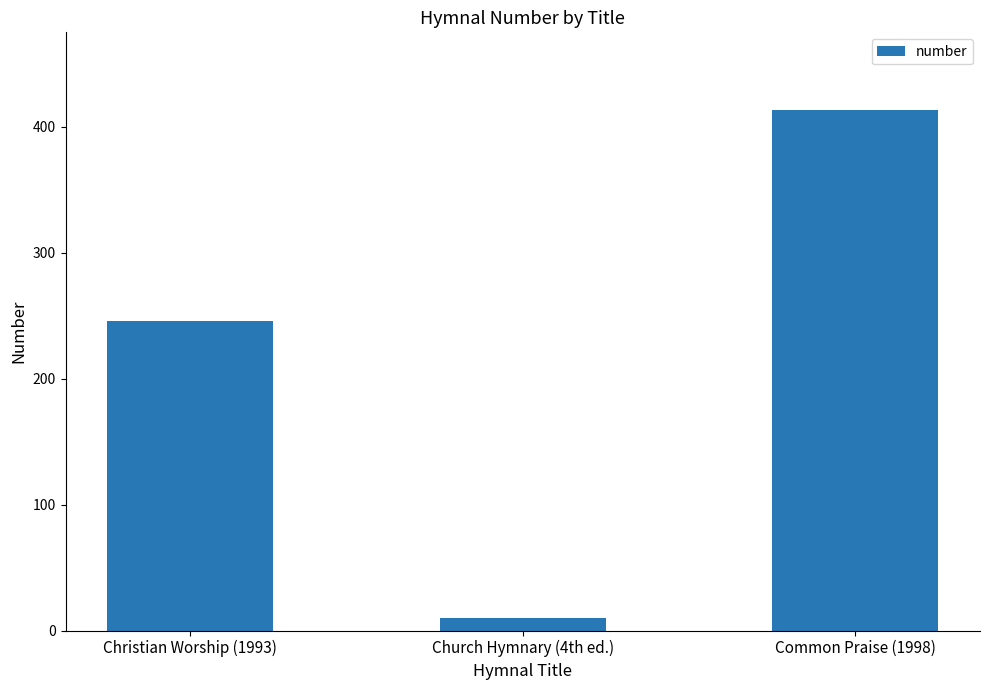

Does the chart contain any negative values?

No